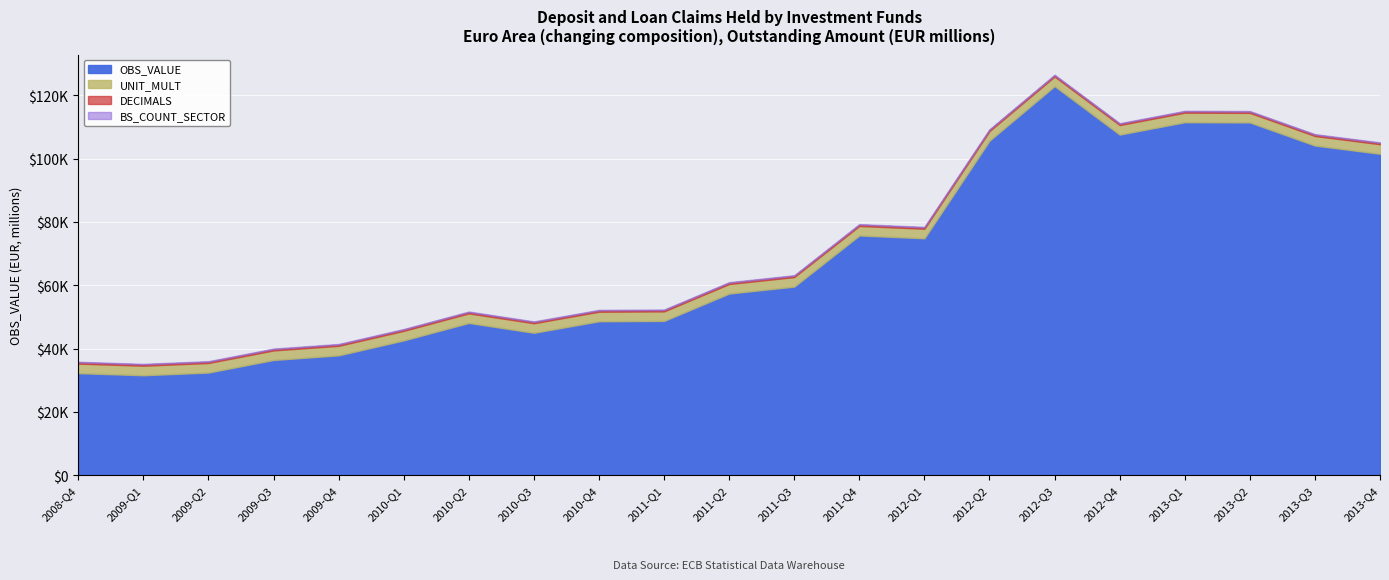

At which category does OBS_VALUE reach its first local valley?

2009-Q1